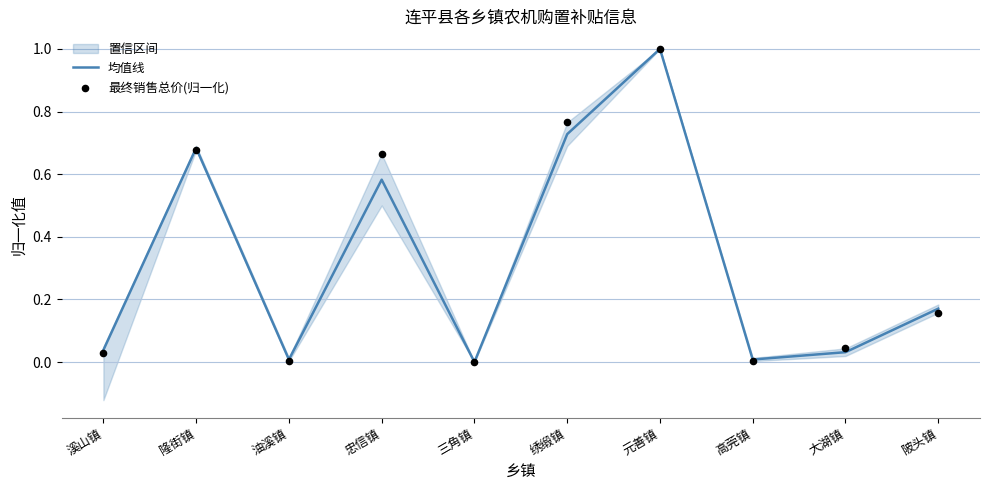

Is the value of 均值线 at 高莞镇 greater than the value of 最终销售总价(归一化) at 油溪镇?

Yes